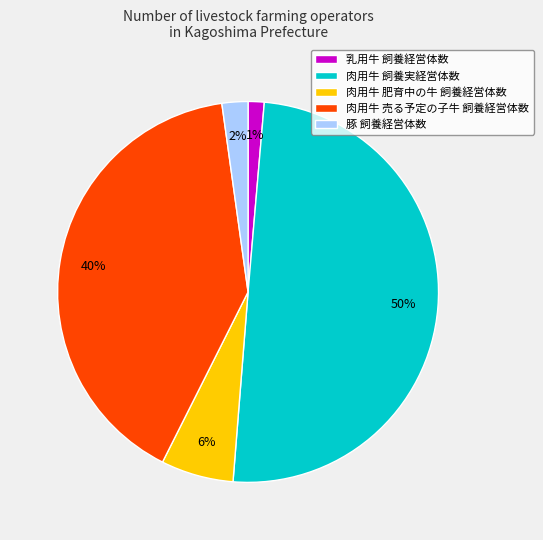

How many segments does this pie chart have?

5